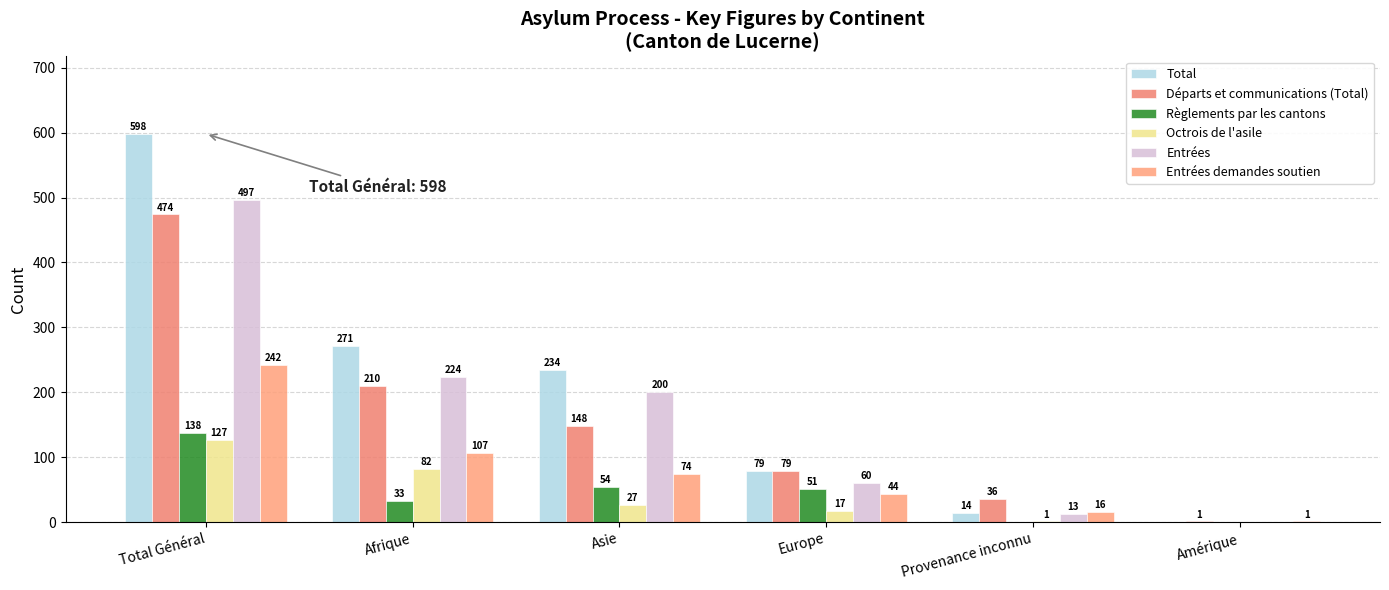

Which series has the largest total across all categories?

Total